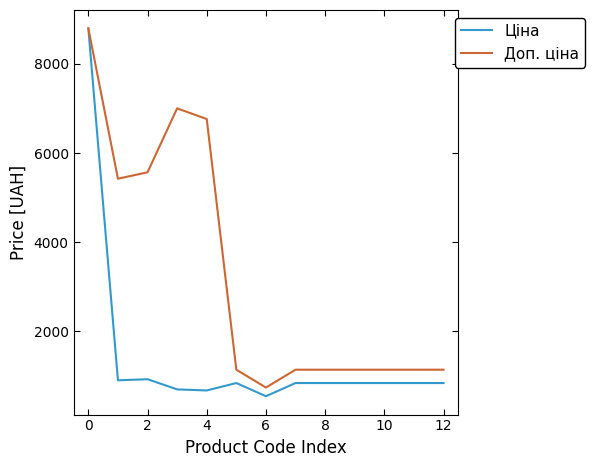

Does the chart display data point markers on the line(s)?

No